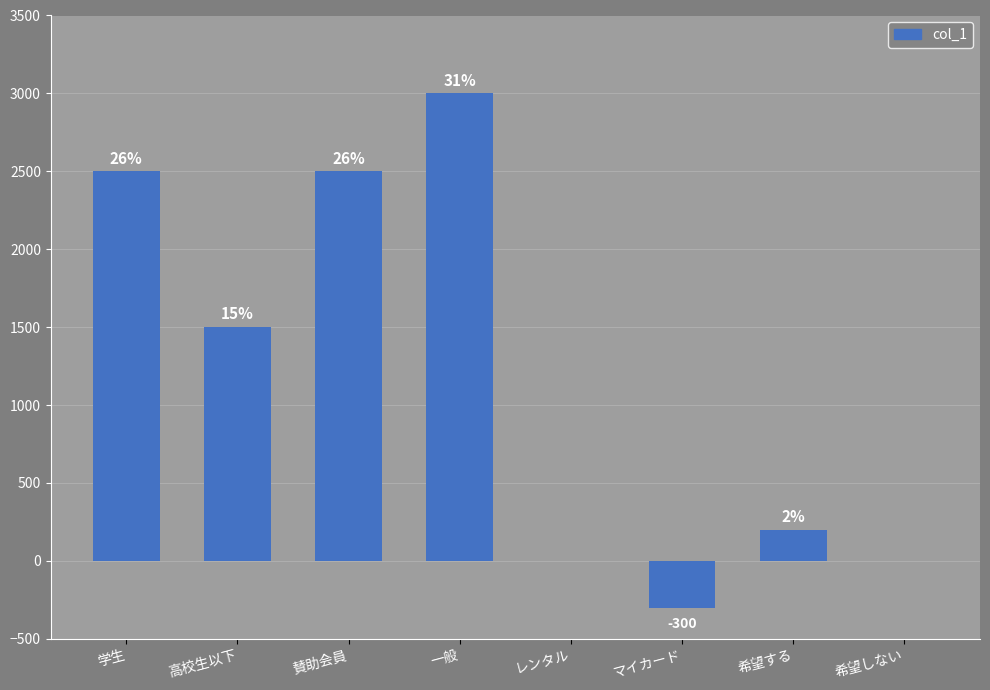

Which category has the highest value across all series?

一般